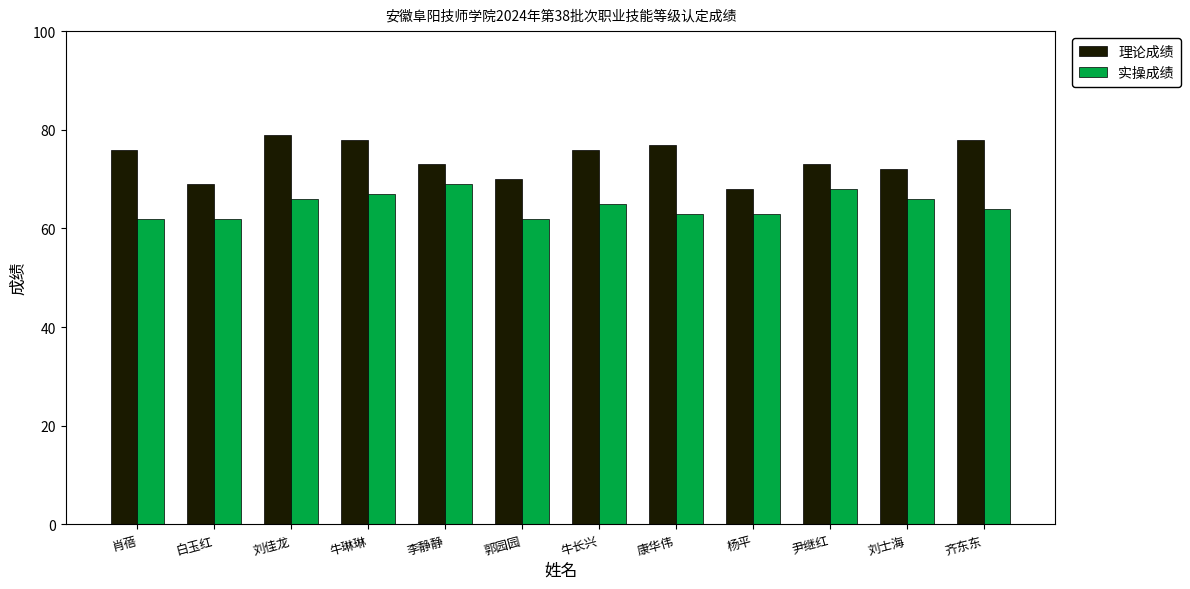

Reading right to left, list all the values displayed in this chart.

理论成绩: 齐东东=78	刘士海=72	尹继红=73	杨平=68	康华伟=77	牛长兴=76	郭园园=70	李静静=73	牛琳琳=78	刘佳龙=79	白玉红=69	肖蓓=76
实操成绩: 齐东东=64	刘士海=66	尹继红=68	杨平=63	康华伟=63	牛长兴=65	郭园园=62	李静静=69	牛琳琳=67	刘佳龙=66	白玉红=62	肖蓓=62